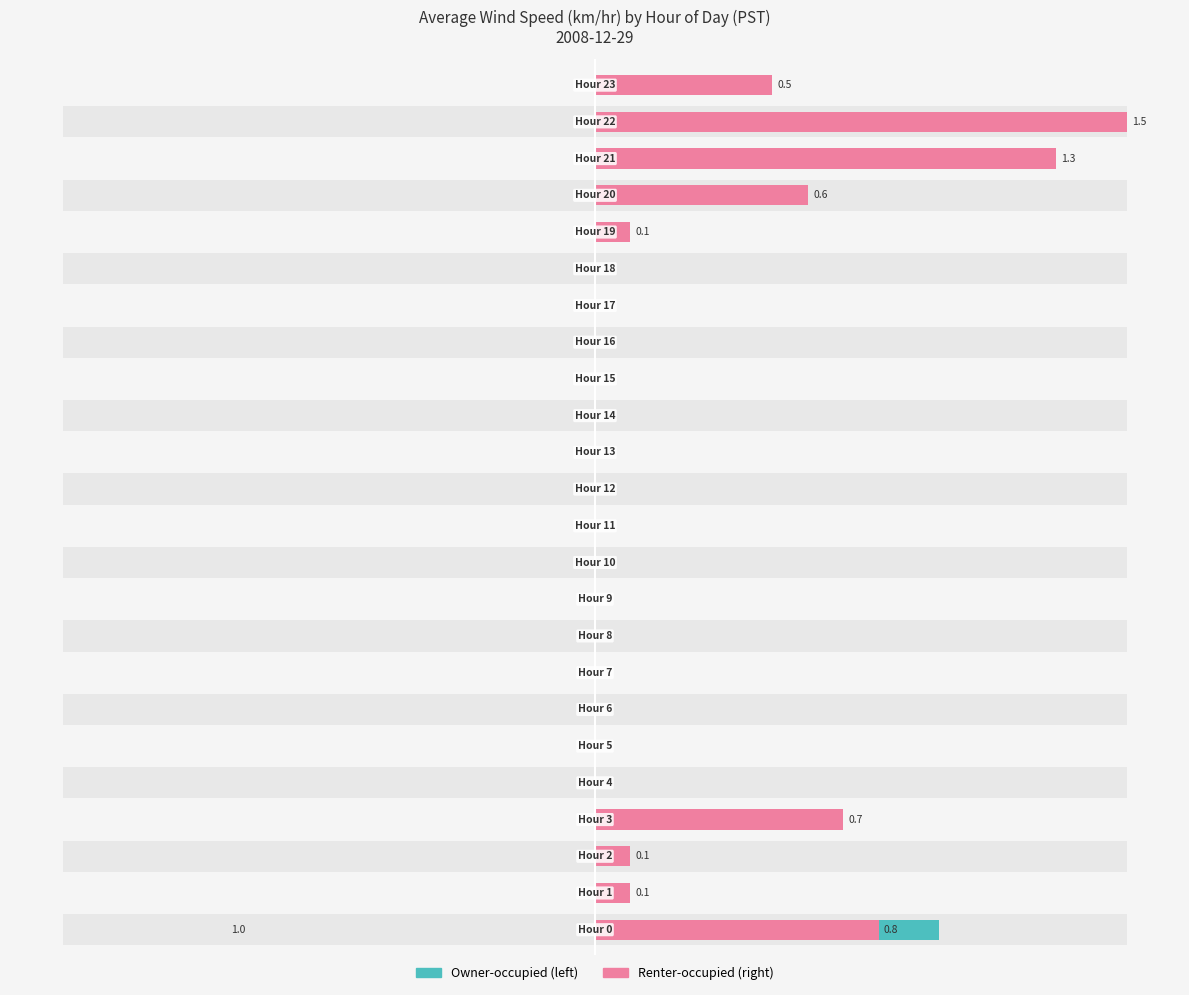

Is the value of Renter-occupied at 7 greater than the value of Owner-occupied at 5?

No